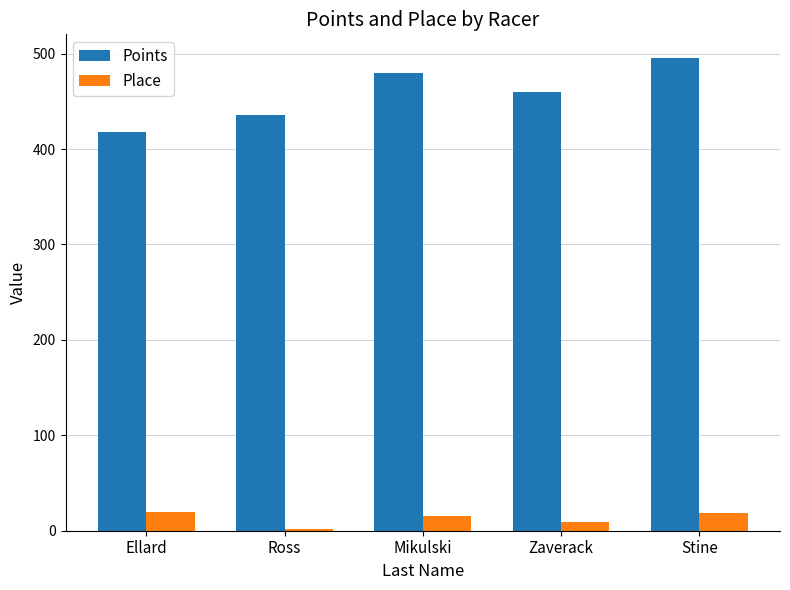

True or false: Points has a value of 479.7 at Mikulski.

True